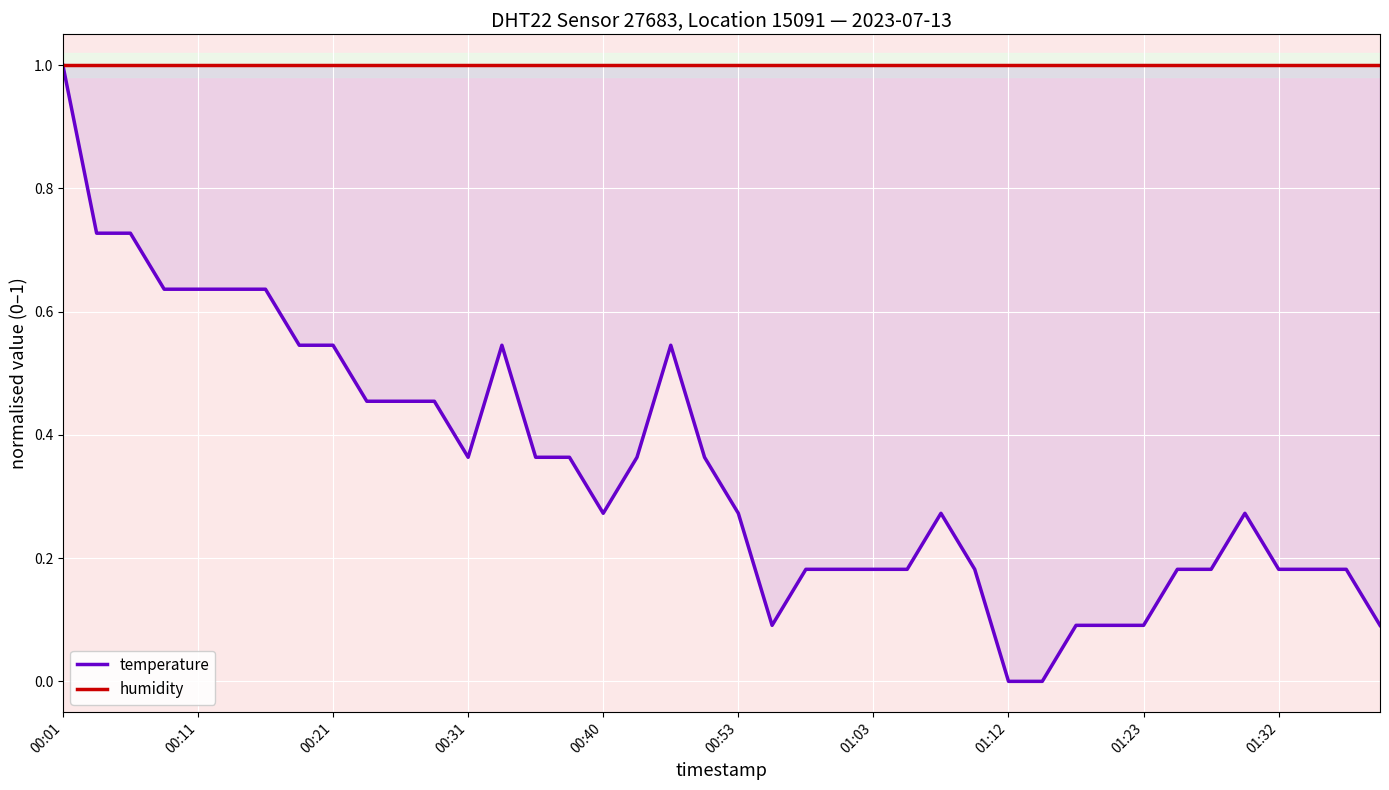

What is the sum of all humidity values?

40.0